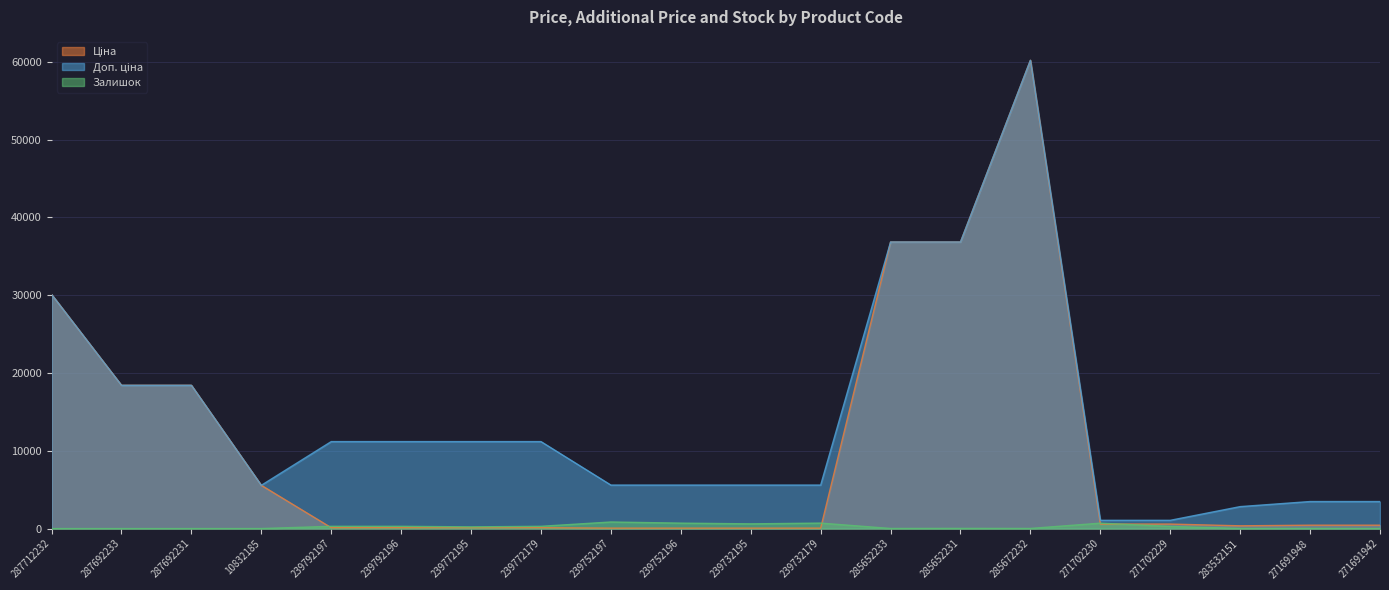

Does the chart display data point markers on the line(s)?

No